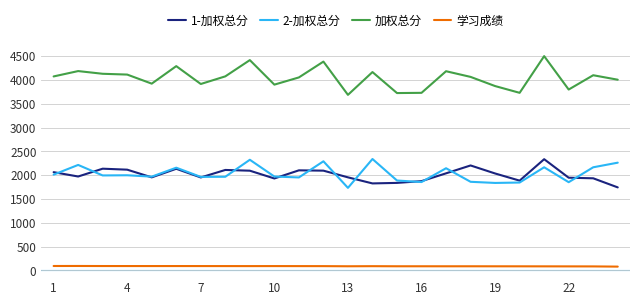

Which series has the largest total across all categories?

加权总分